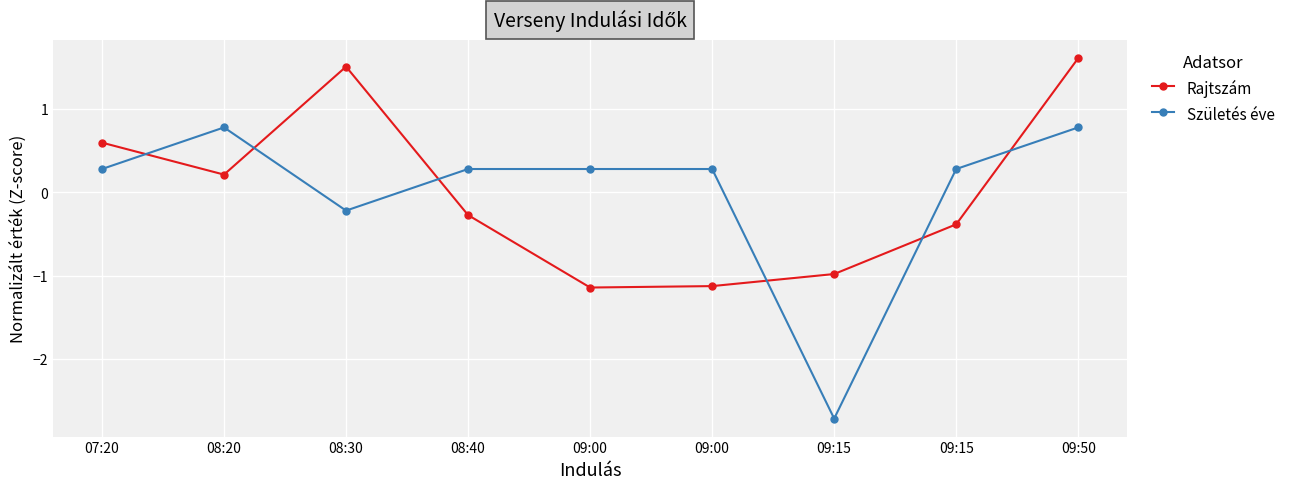

Rank the series by their maximum value, from lowest to highest.

Születés éve, Rajtszám